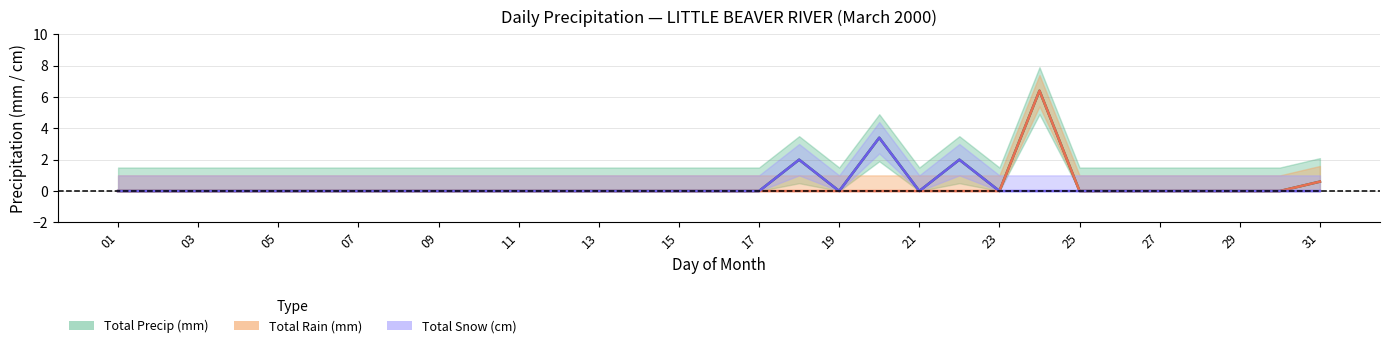

The value of Total Snow (cm) at 08 is 1.4. True or false?

False